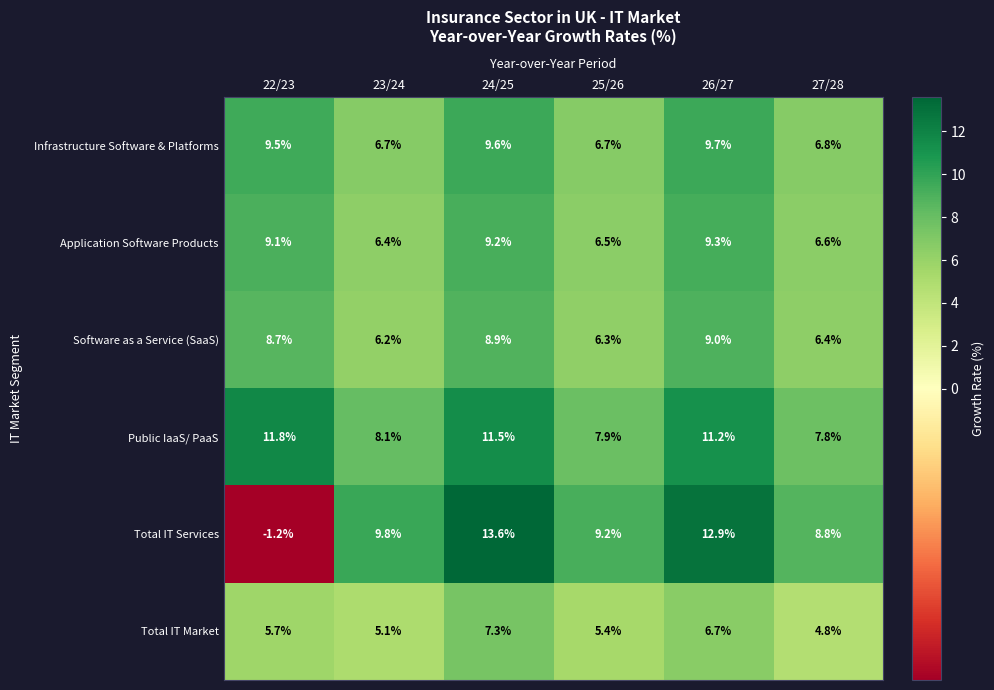

Rank the series at 27/28 from highest to lowest value.

Total IT Services, Public IaaS/ PaaS, Infrastructure Software & Platforms, Application Software Products, Software as a Service (SaaS), Total IT Market